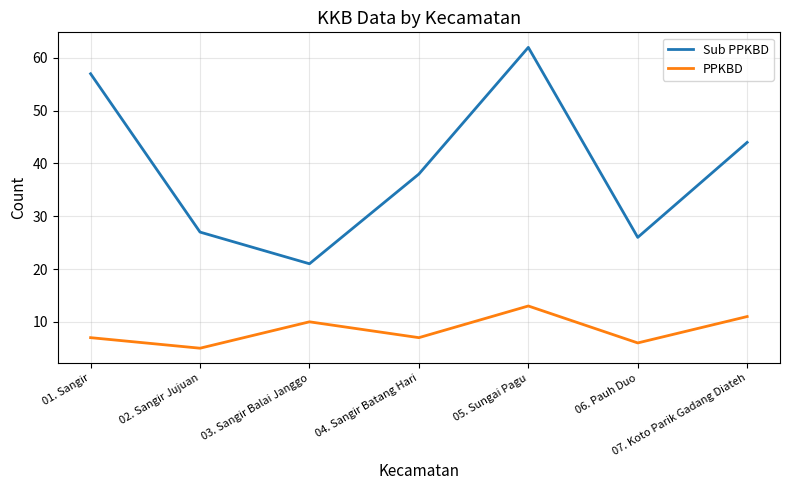

Reading left to right, extract all data points from this chart.

Sub PPKBD: 01. Sangir=57	02. Sangir Jujuan=27	03. Sangir Balai Janggo=21	04. Sangir Batang Hari=38	05. Sungai Pagu=62	06. Pauh Duo=26	07. Koto Parik Gadang Diateh=44
PPKBD: 01. Sangir=7	02. Sangir Jujuan=5	03. Sangir Balai Janggo=10	04. Sangir Batang Hari=7	05. Sungai Pagu=13	06. Pauh Duo=6	07. Koto Parik Gadang Diateh=11